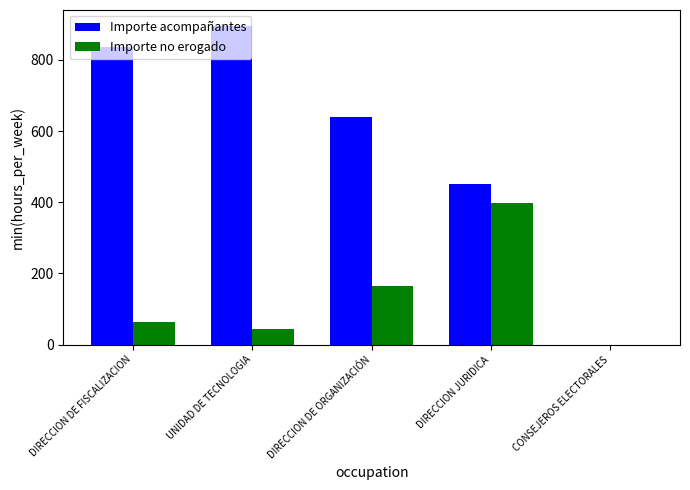

How many positive values does the Importe no erogado series have?

4